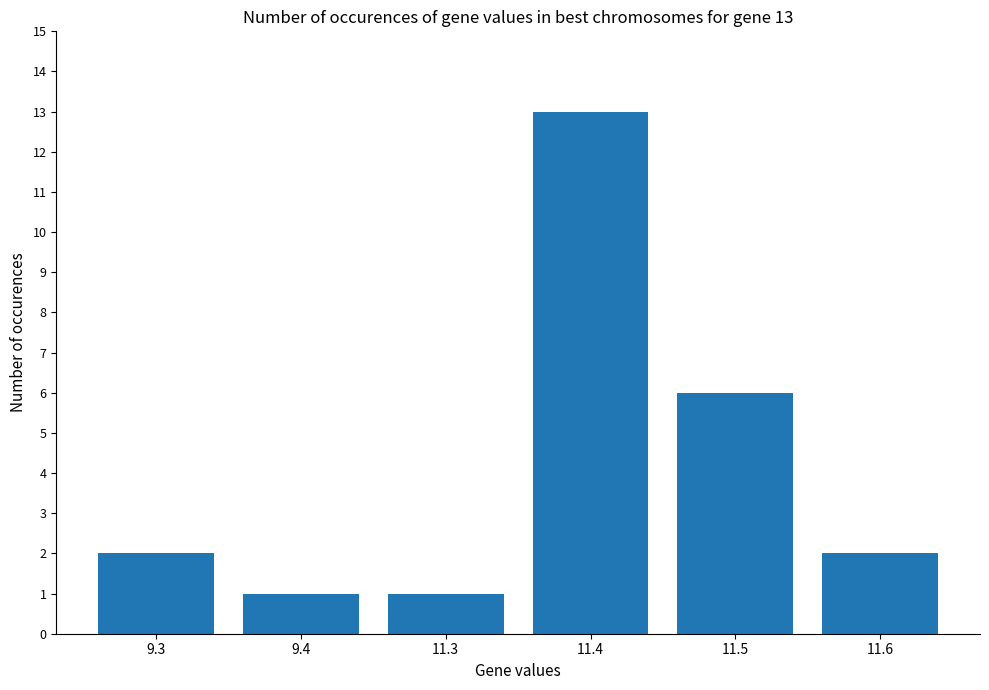

How many categories are shown in the chart?

6